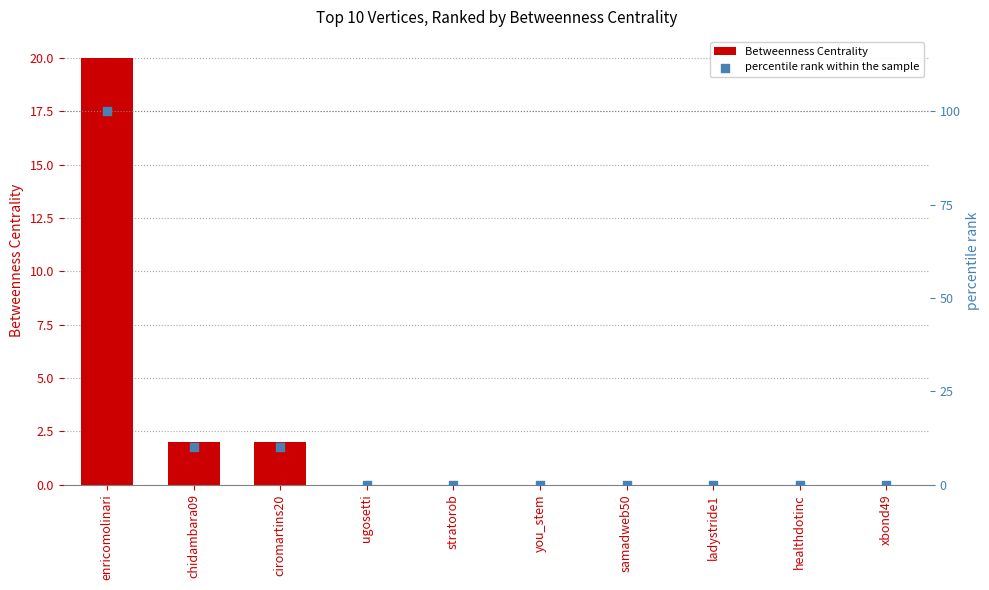

Which series has the largest Y range (max minus min)?

percentile rank within the sample